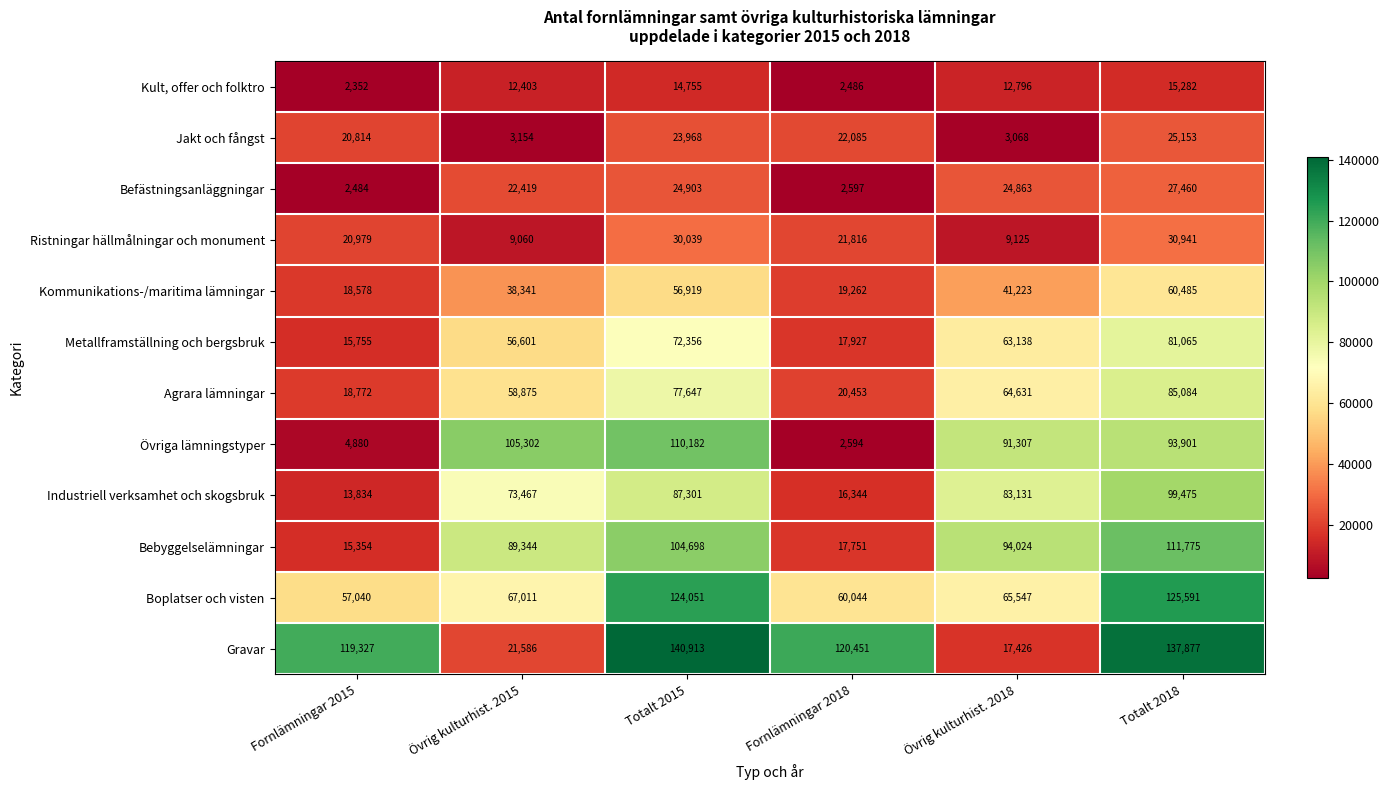

How many series are shown in this chart?

12